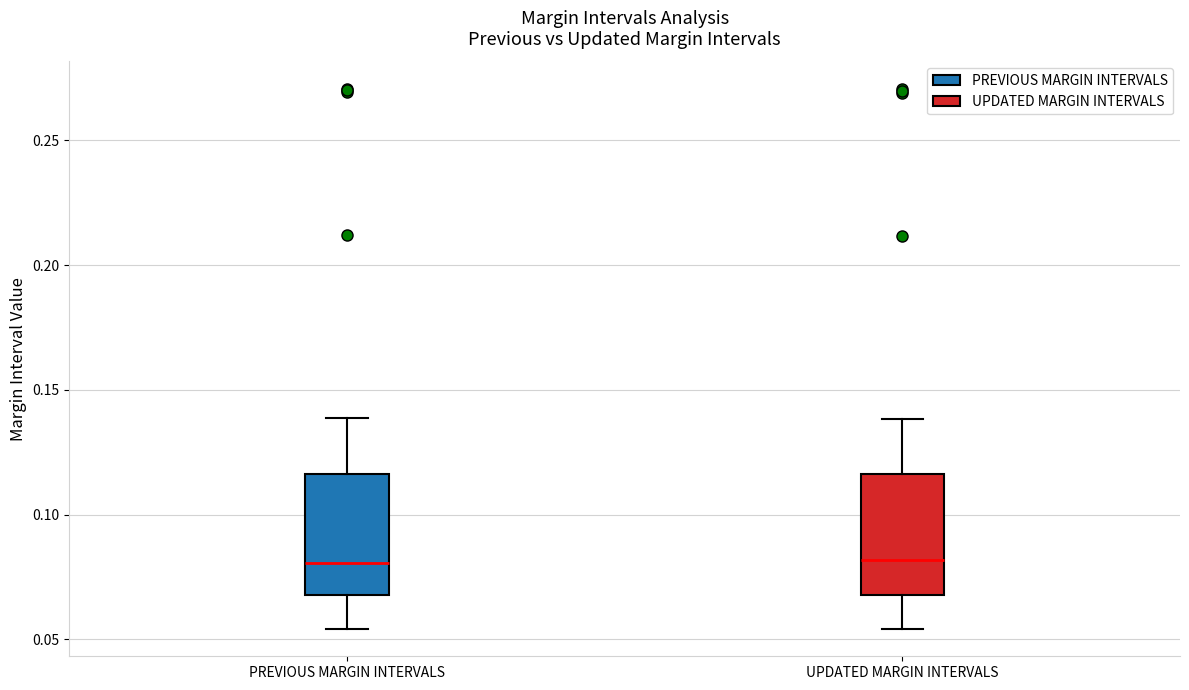

Reading left to right, read every box against the y-axis: the position of its median line, the range the box covers, and the ends of its whiskers. The values are not printed on the chart, so give them approximately, as read against the axis.

PREVIOUS MARGIN INTERVALS: median 0.080, box 0.070 to 0.115, whiskers 0.055 to 0.140
UPDATED MARGIN INTERVALS: median 0.080, box 0.070 to 0.115, whiskers 0.055 to 0.140